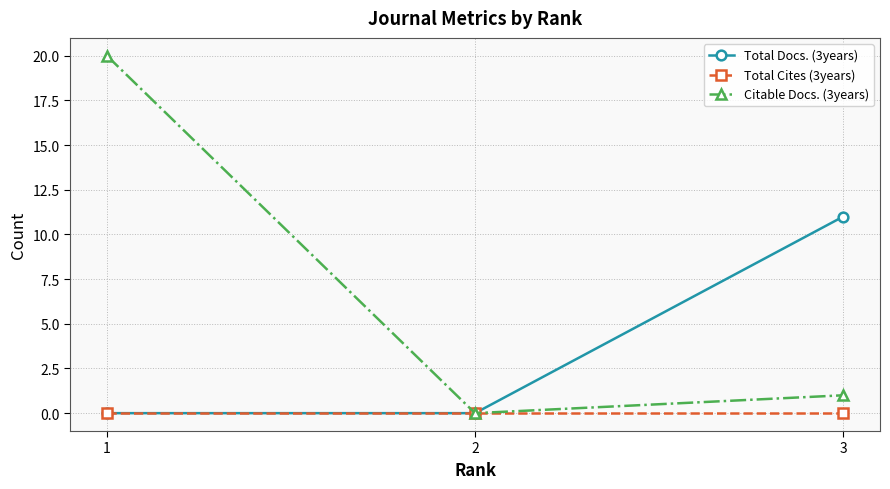

True or false: Total Docs. (3years) has a value of 5 at 2.

False